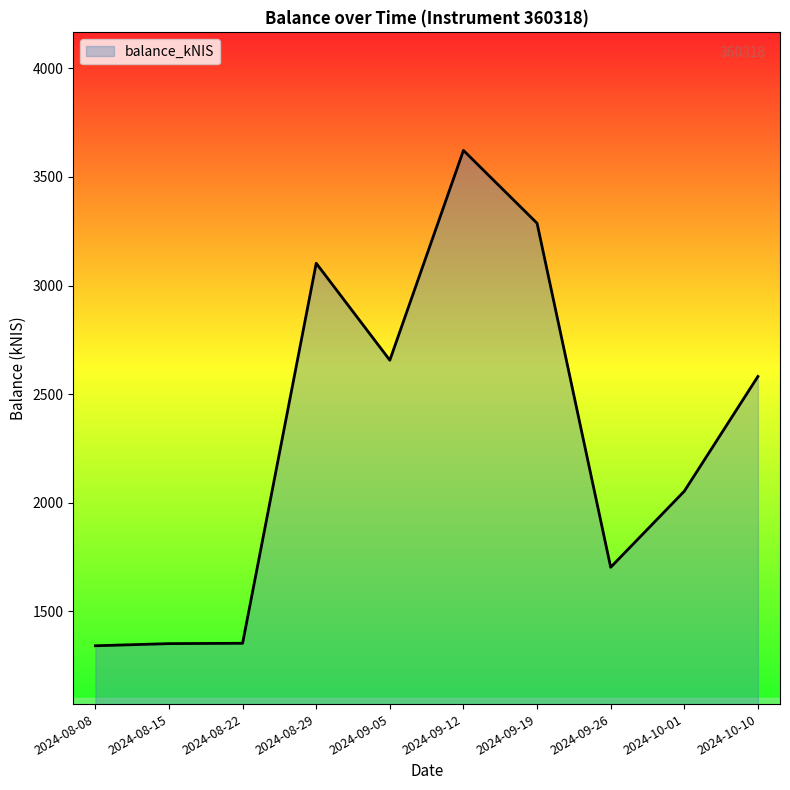

What is the change in value from 2024-09-05 to 2024-10-10?

-74.8